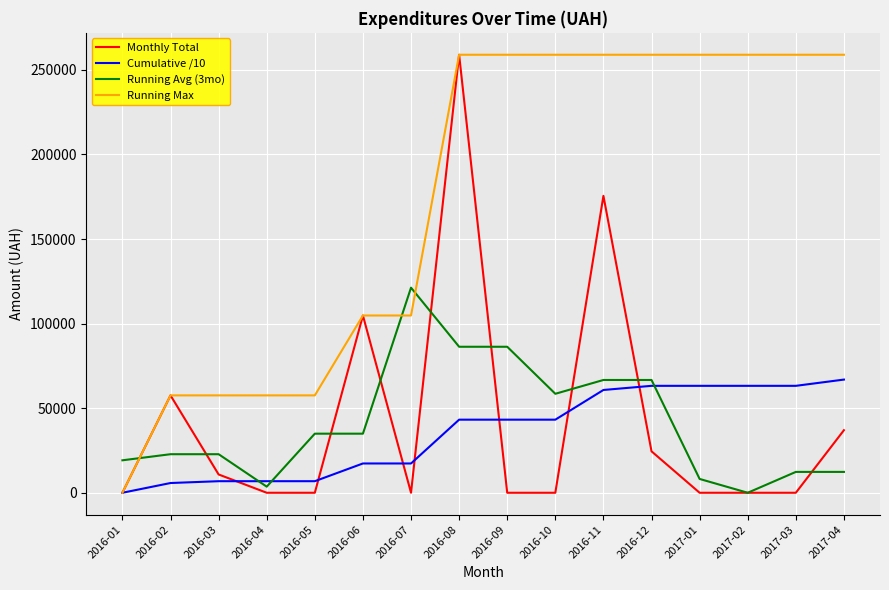

Which series ends up on top after the final intersection of Running Max and Running Avg (3mo)?

Running Max